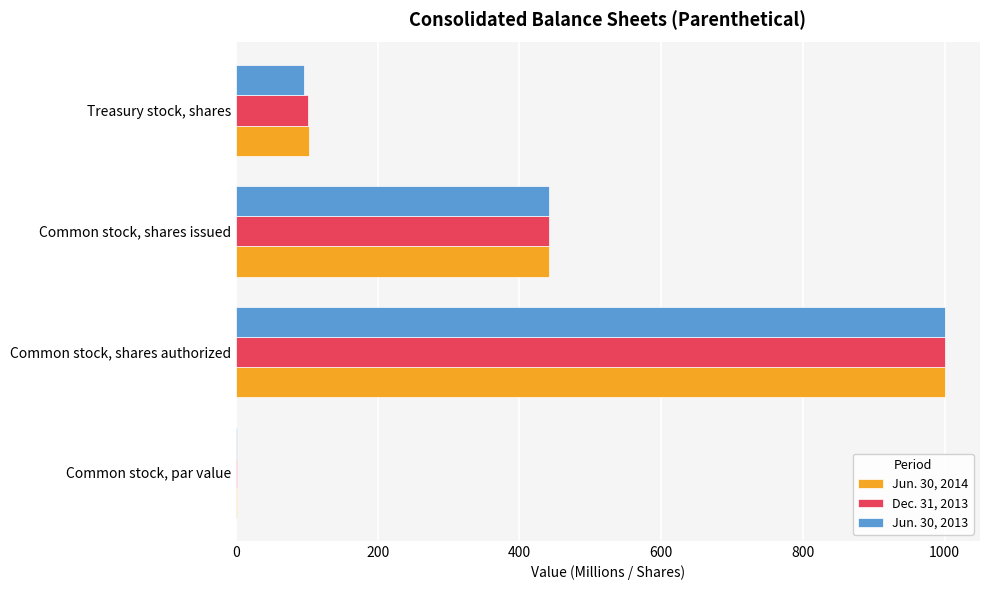

At which label is Dec. 31, 2013 closest to 500?

Common stock, shares issued